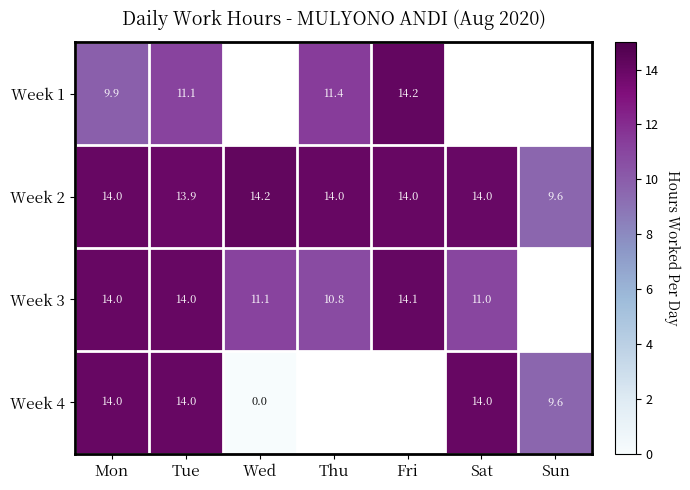

Where is Week 2 nearest to the value 11?

Sun